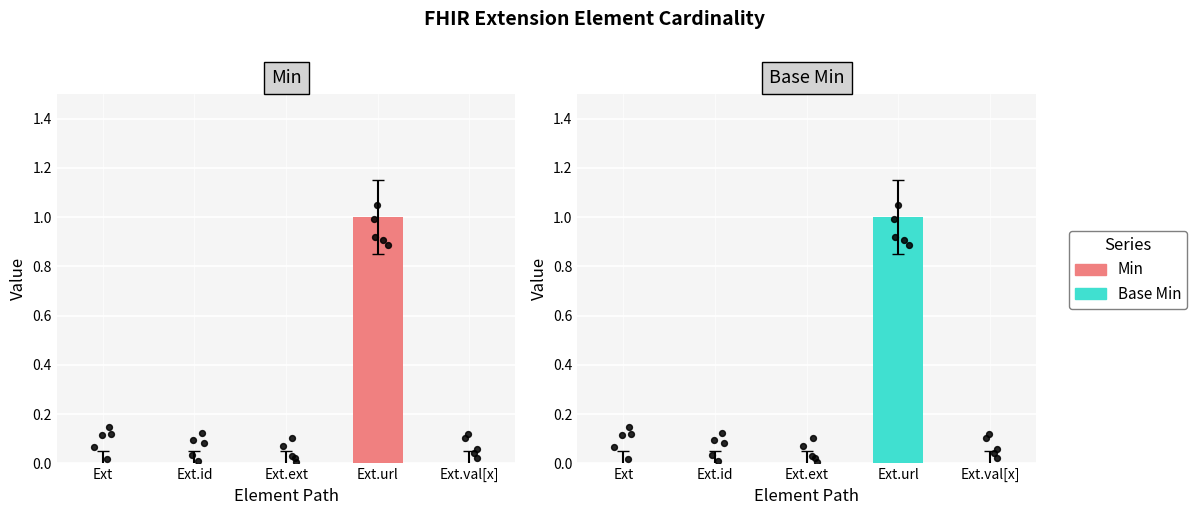

Which series has the largest Y range (max minus min)?

Min